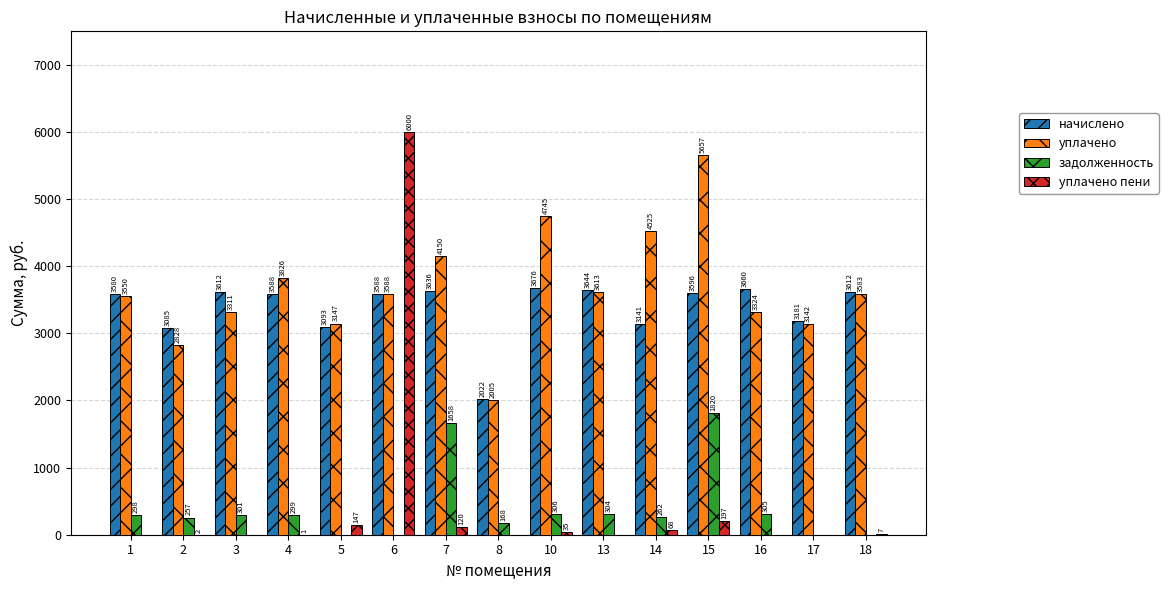

Is it true that начислено equals 2496.4 at 18?

False